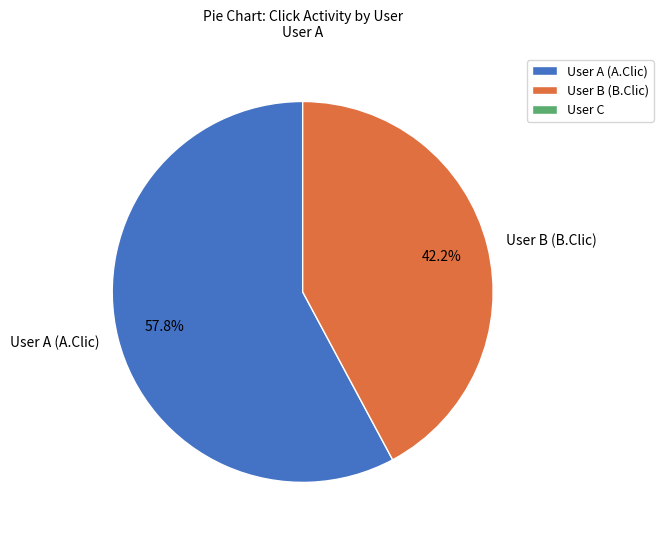

What is the largest slice in the pie chart?

User A (A.Clic)